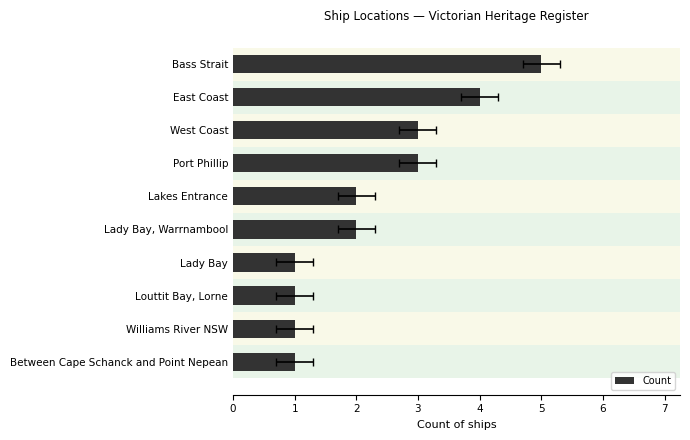

The chart shows a value of 1 at Bass Strait. True or false?

False